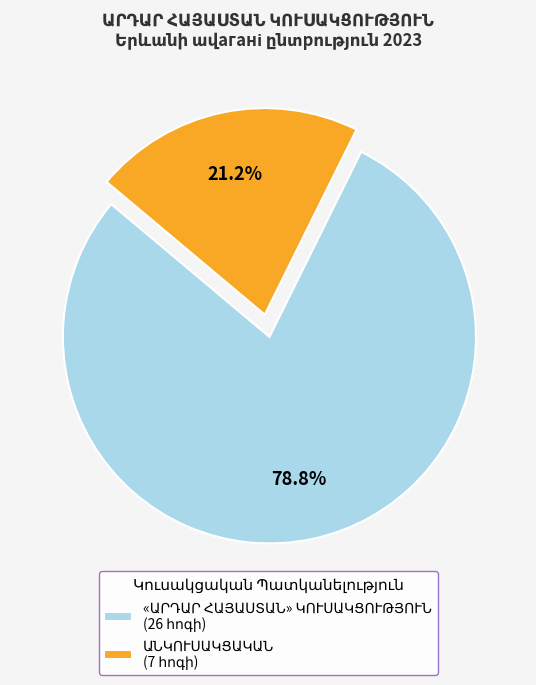

Does any single category account for the majority?

Yes